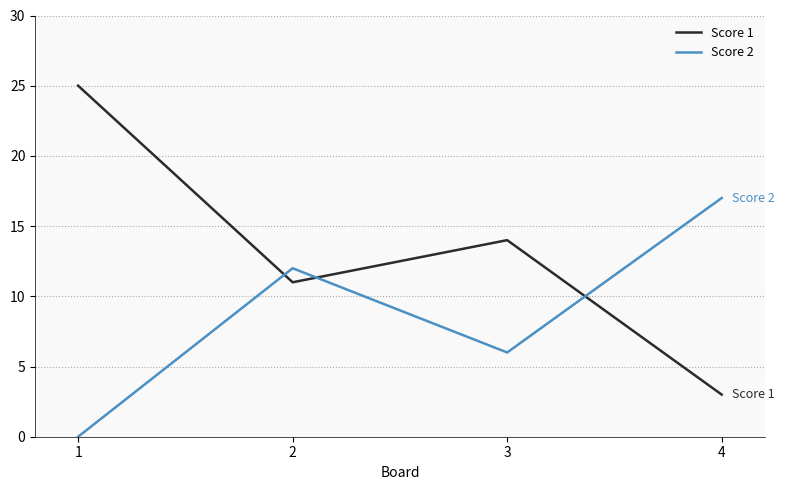

True or false: Score 1 and Score 2 cross at least once.

True